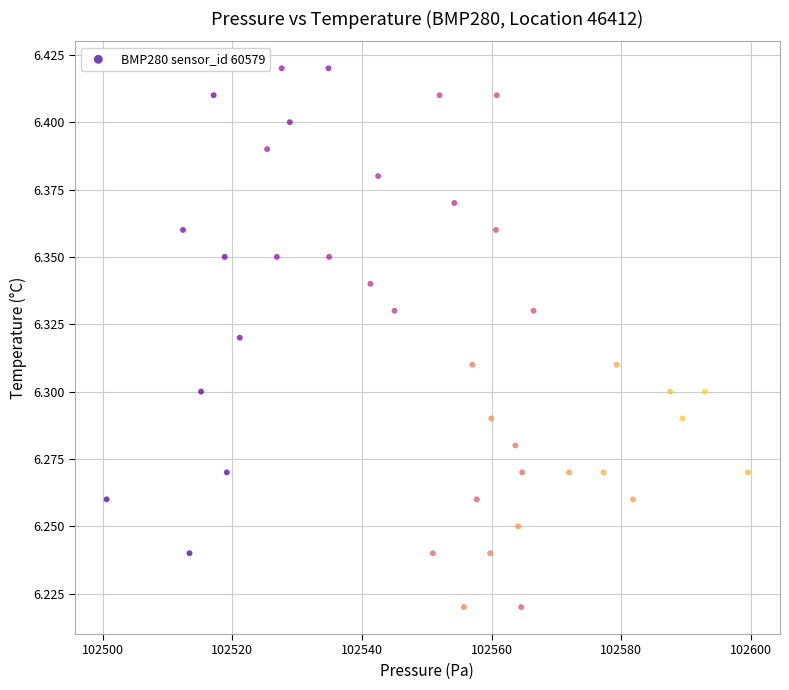

What is the range of X values (max minus min)?

98.9